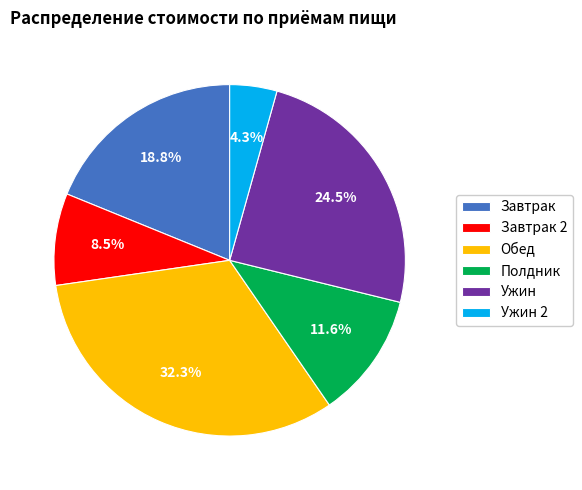

Between Обед and Ужин 2, which is larger?

Обед